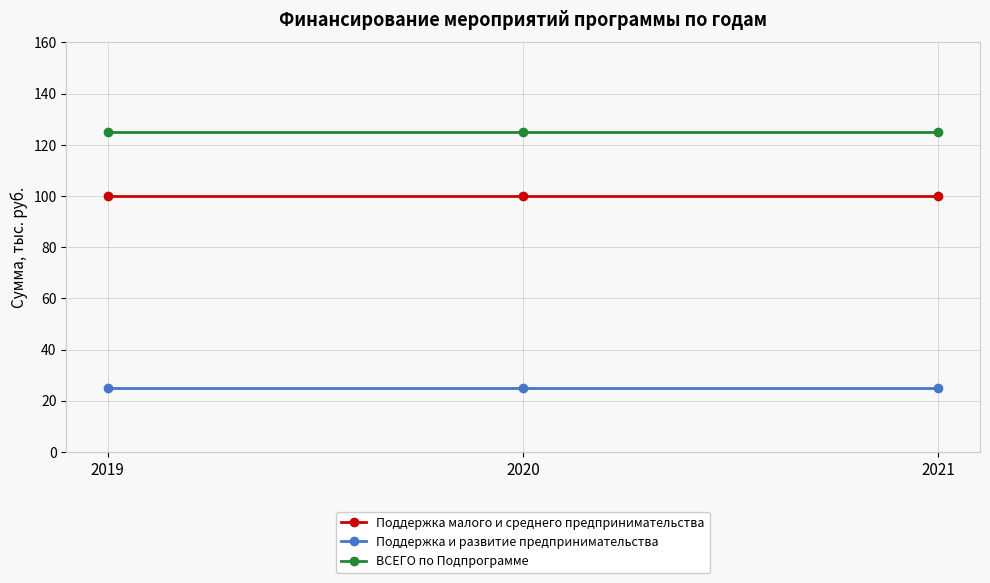

List the series in order of their peak value, lowest first.

Поддержка и развитие предпринимательства, Поддержка малого и среднего предпринимательства, ВСЕГО по Подпрограмме